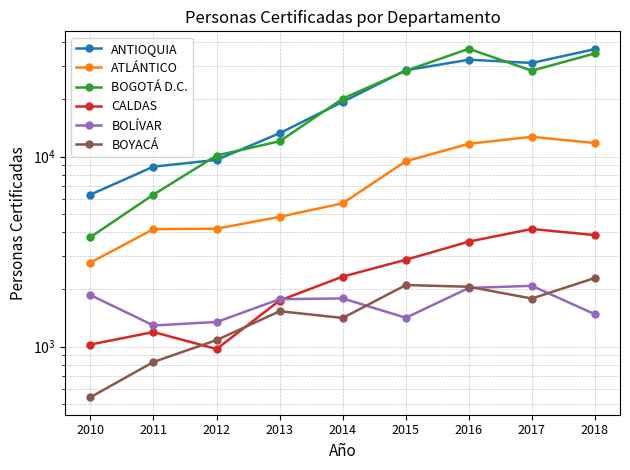

What is the total value across all series at 2011?

22619